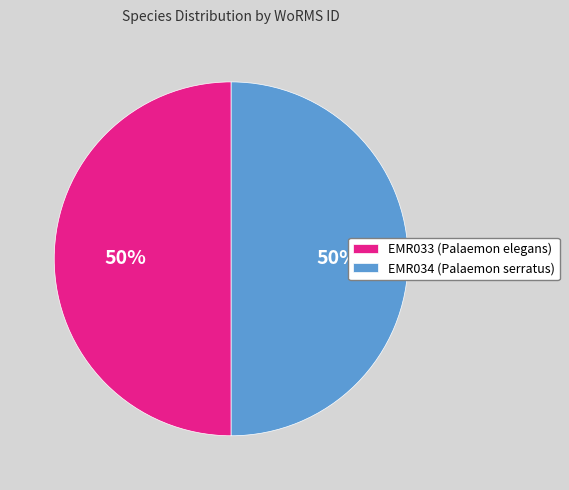

True or false: EMR033 (Palaemon elegans) accounts for 35% of the total.

False